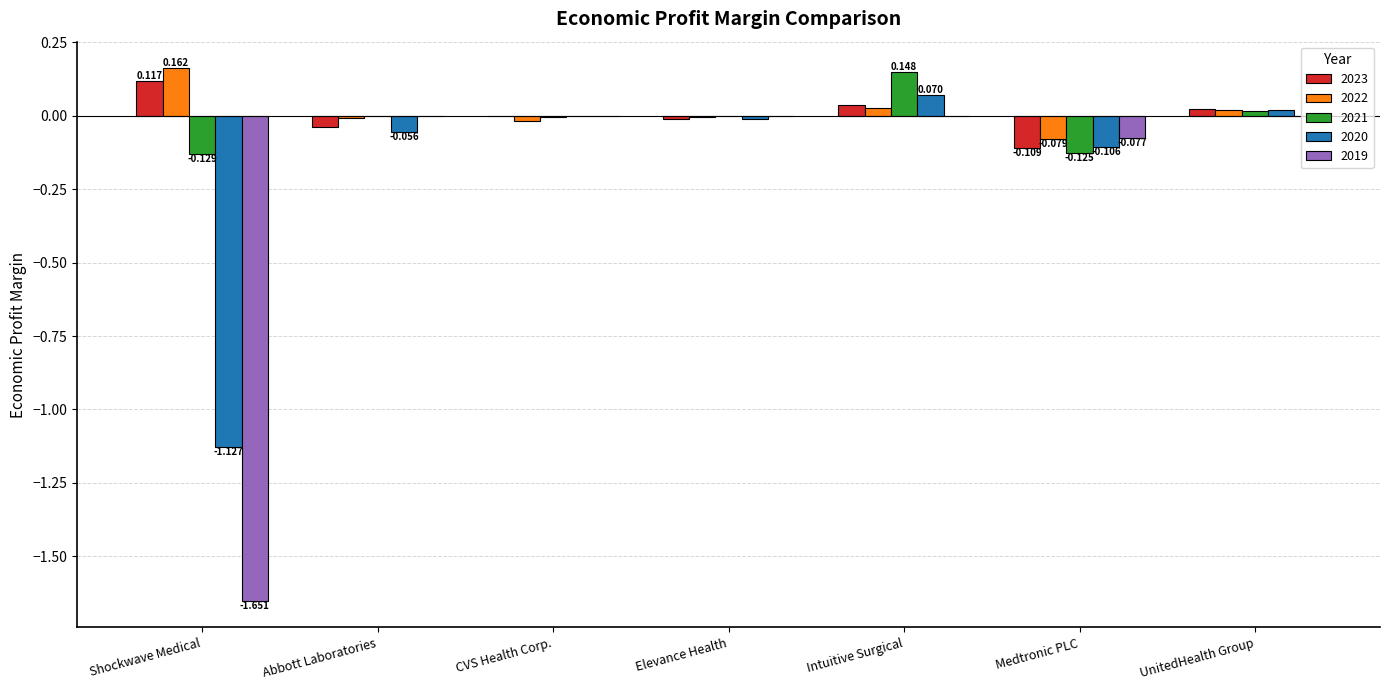

What are all the series names shown in the legend?

2023, 2022, 2021, 2020, 2019